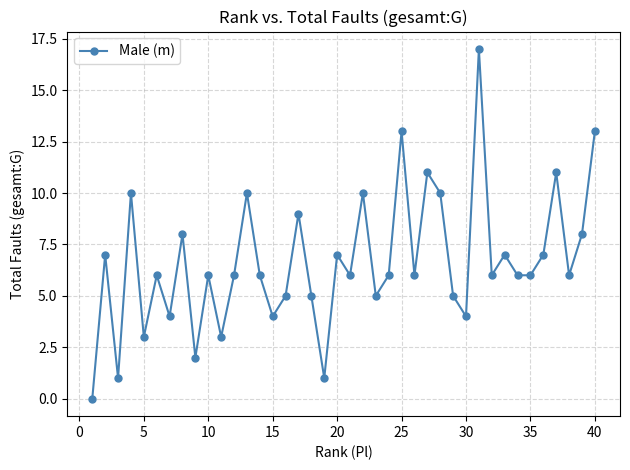

How many interior local peaks (higher than both neighbors) does the data have?

14